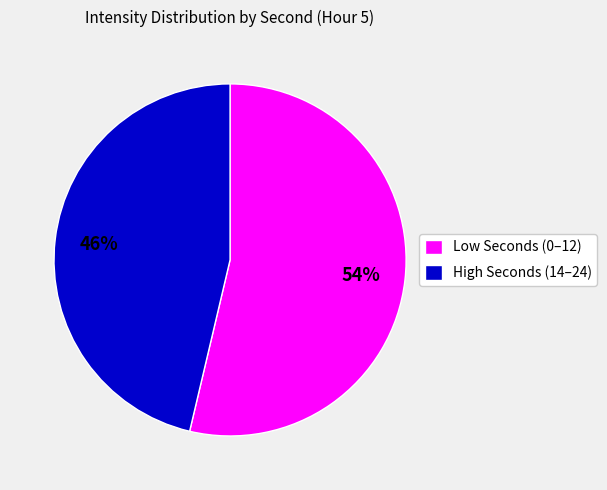

Rank the categories by value from lowest to highest.

High Seconds (14–24), Low Seconds (0–12)